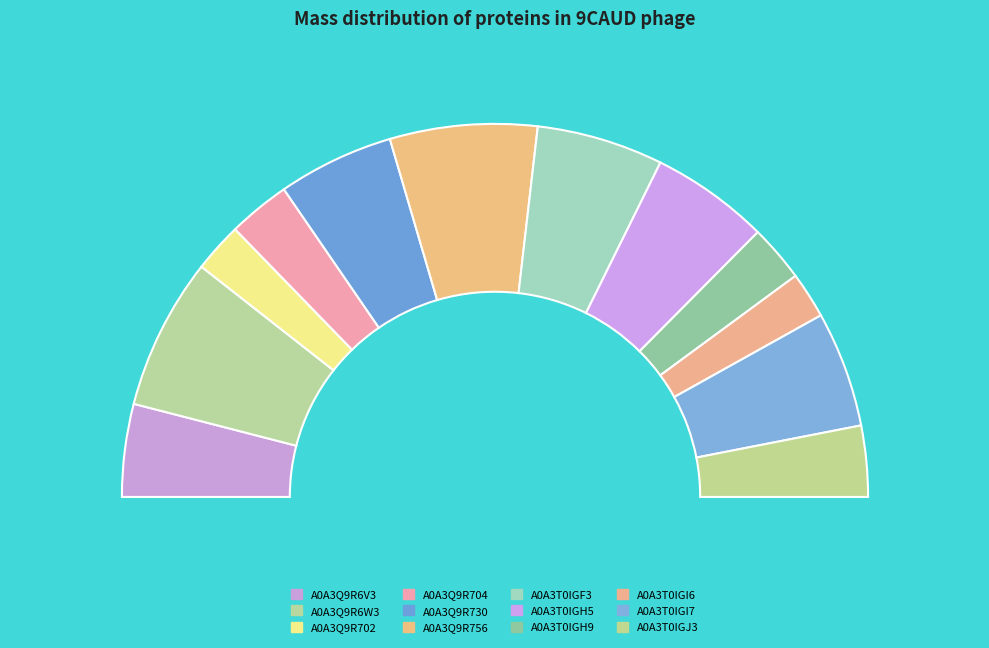

Which slice is the smallest?

A0A3T0IGI6